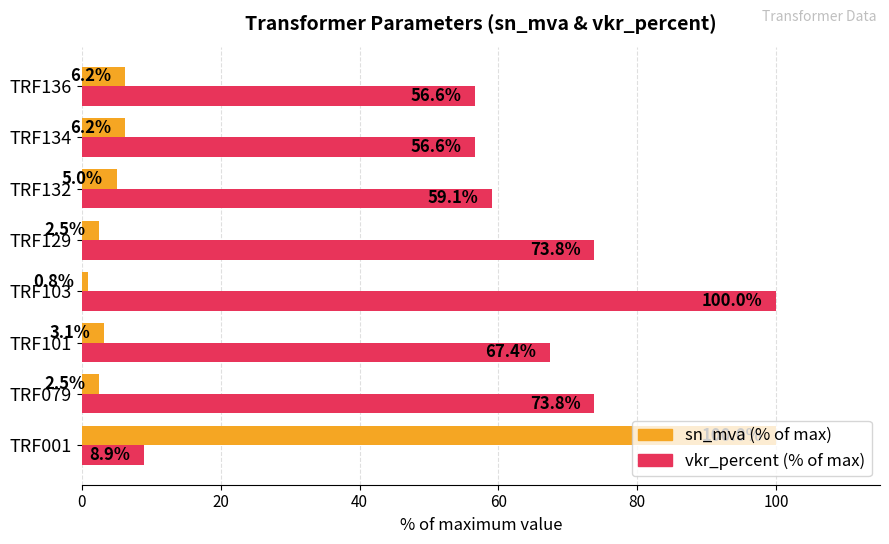

The vkr_percent (% of max) series shows 73.8 at TRF079. True or false?

True